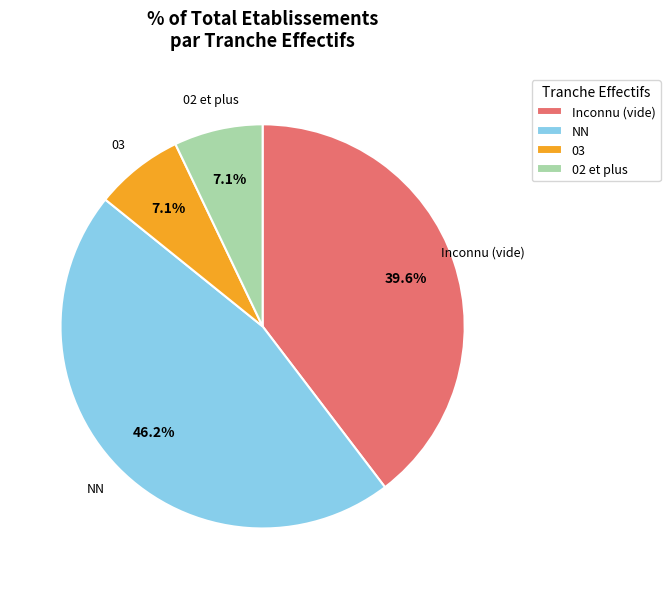

The NN slice represents 46% of the pie. True or false?

True